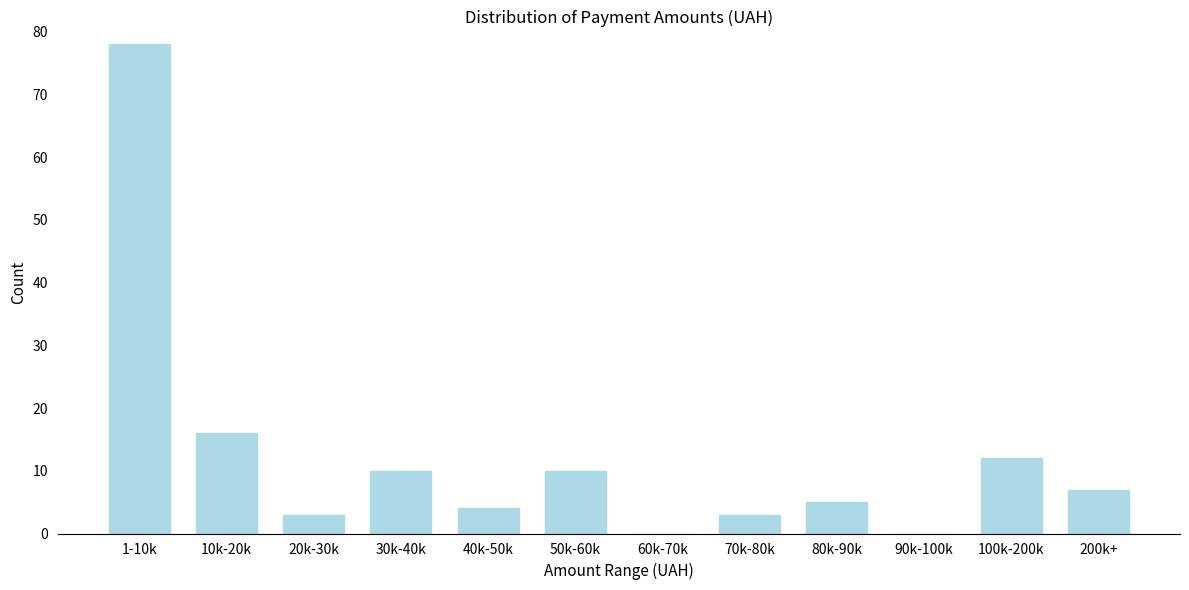

Reading left to right, what are all the values shown in this chart?

1-10k=78	10k-20k=16	20k-30k=3	30k-40k=10	40k-50k=4	50k-60k=10	60k-70k=0	70k-80k=3	80k-90k=5	90k-100k=0	100k-200k=12	200k+=7